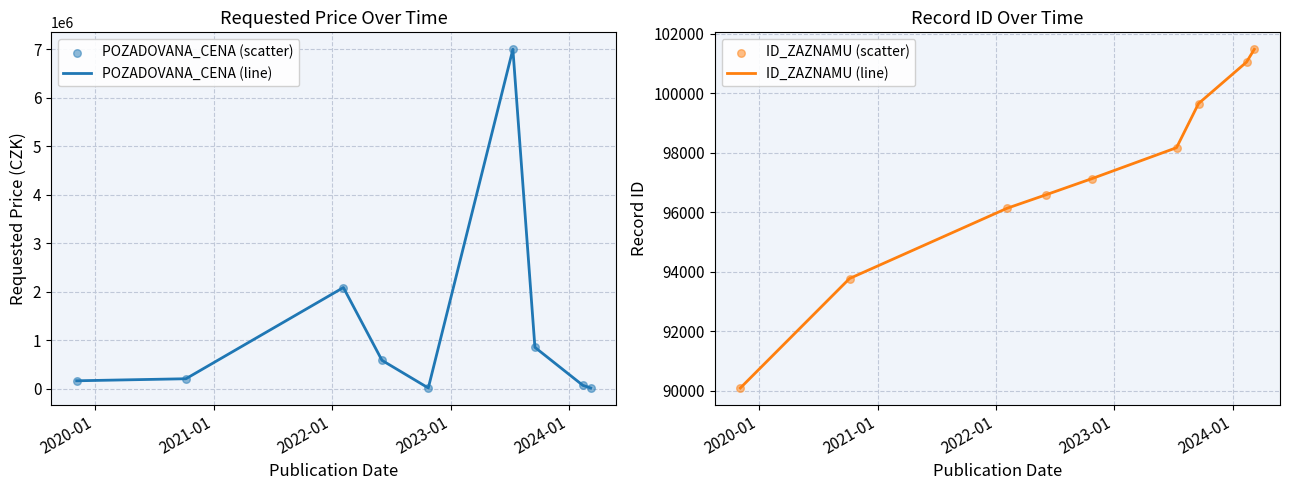

What is the lowest value of the ID_ZAZNAMU (line) series?

90088